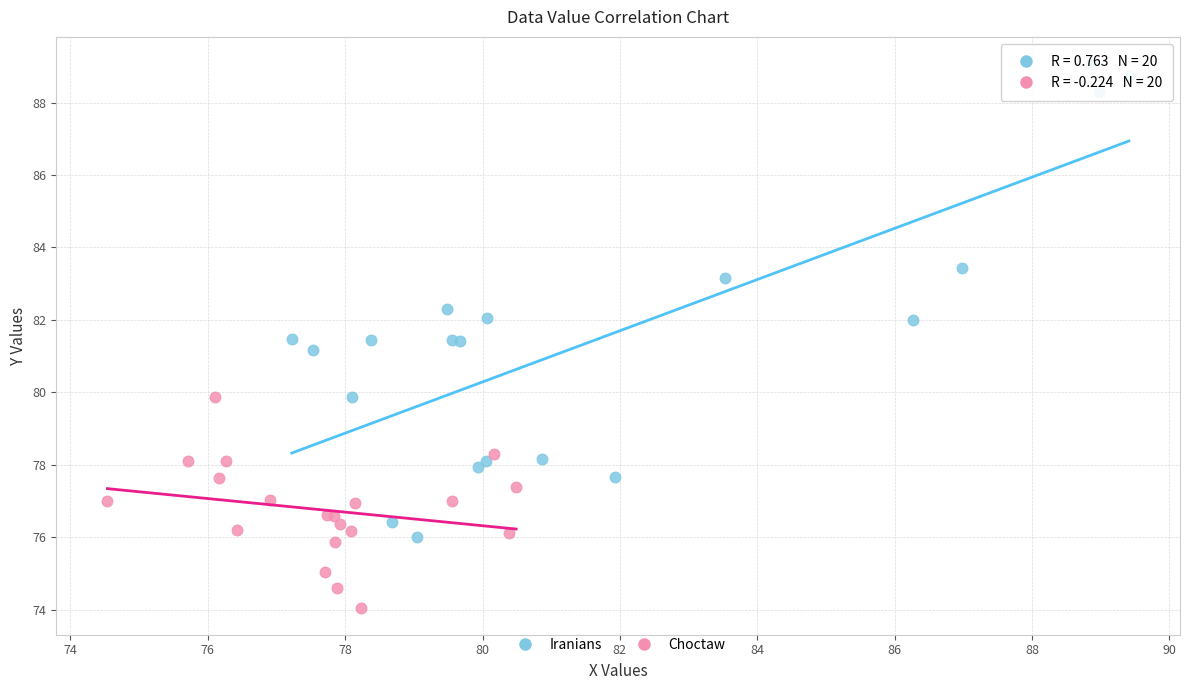

Which series contains the lowest Y value?

Choctaw